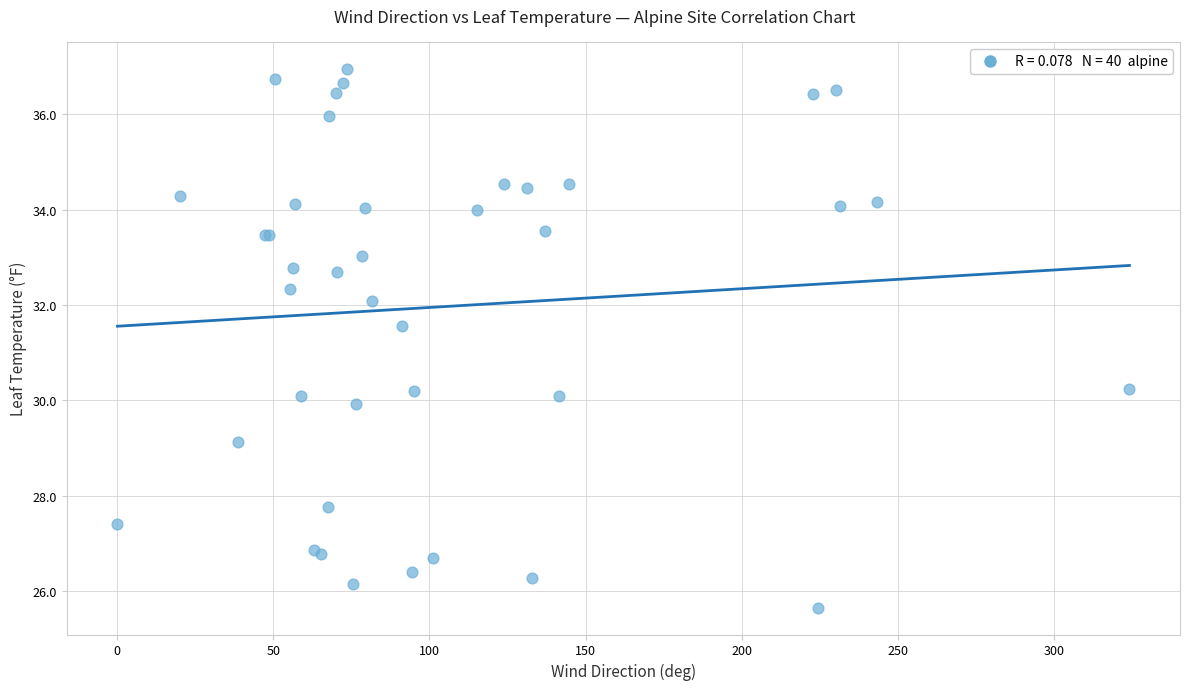

What Y value in the scatter plot is closest to 31?

31.6